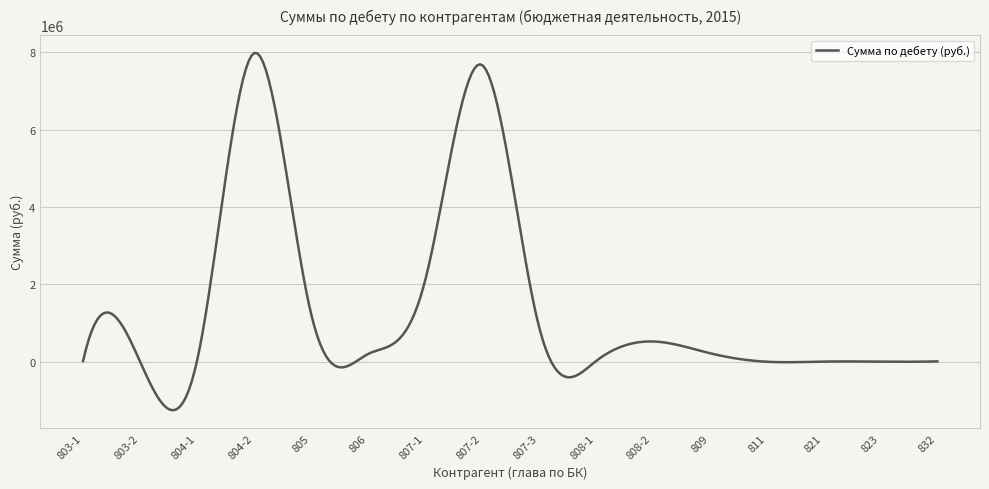

What is the maximum value shown in the chart?

7981346.3